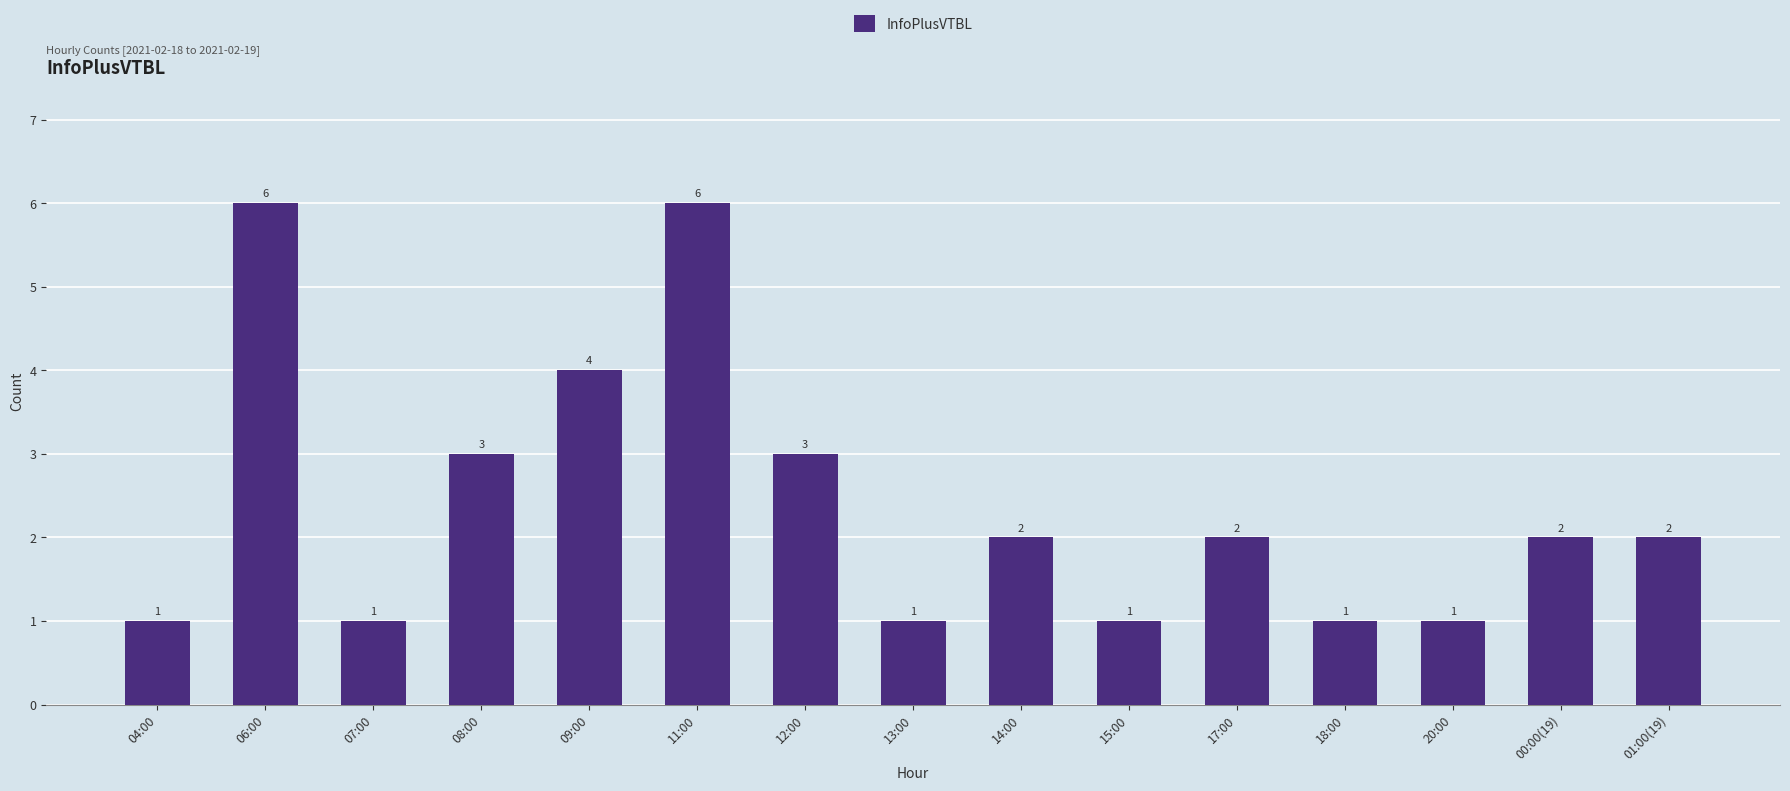

What is the label of the 13th bar from the right?

07:00